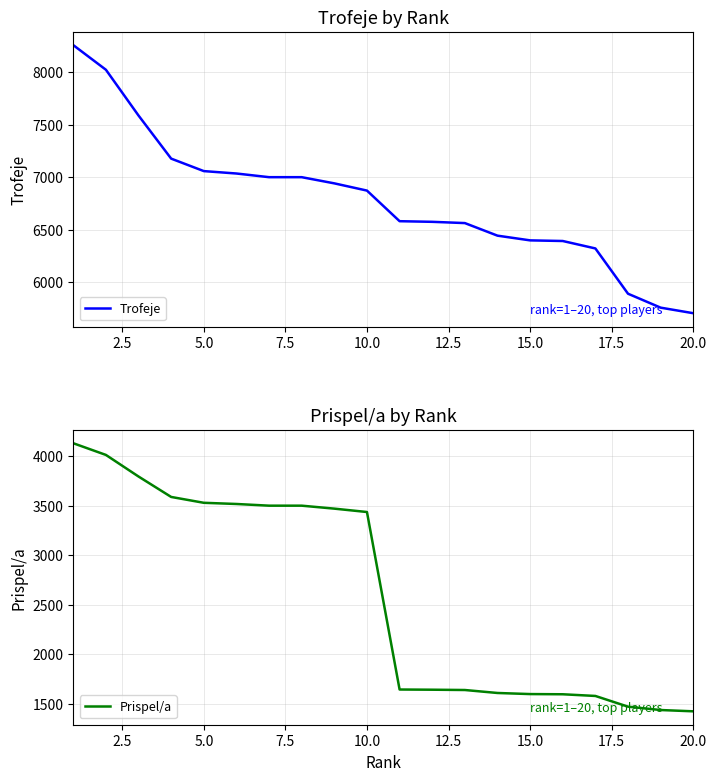

Rank the series by their average value, from lowest to highest.

Prispel/a, Trofeje